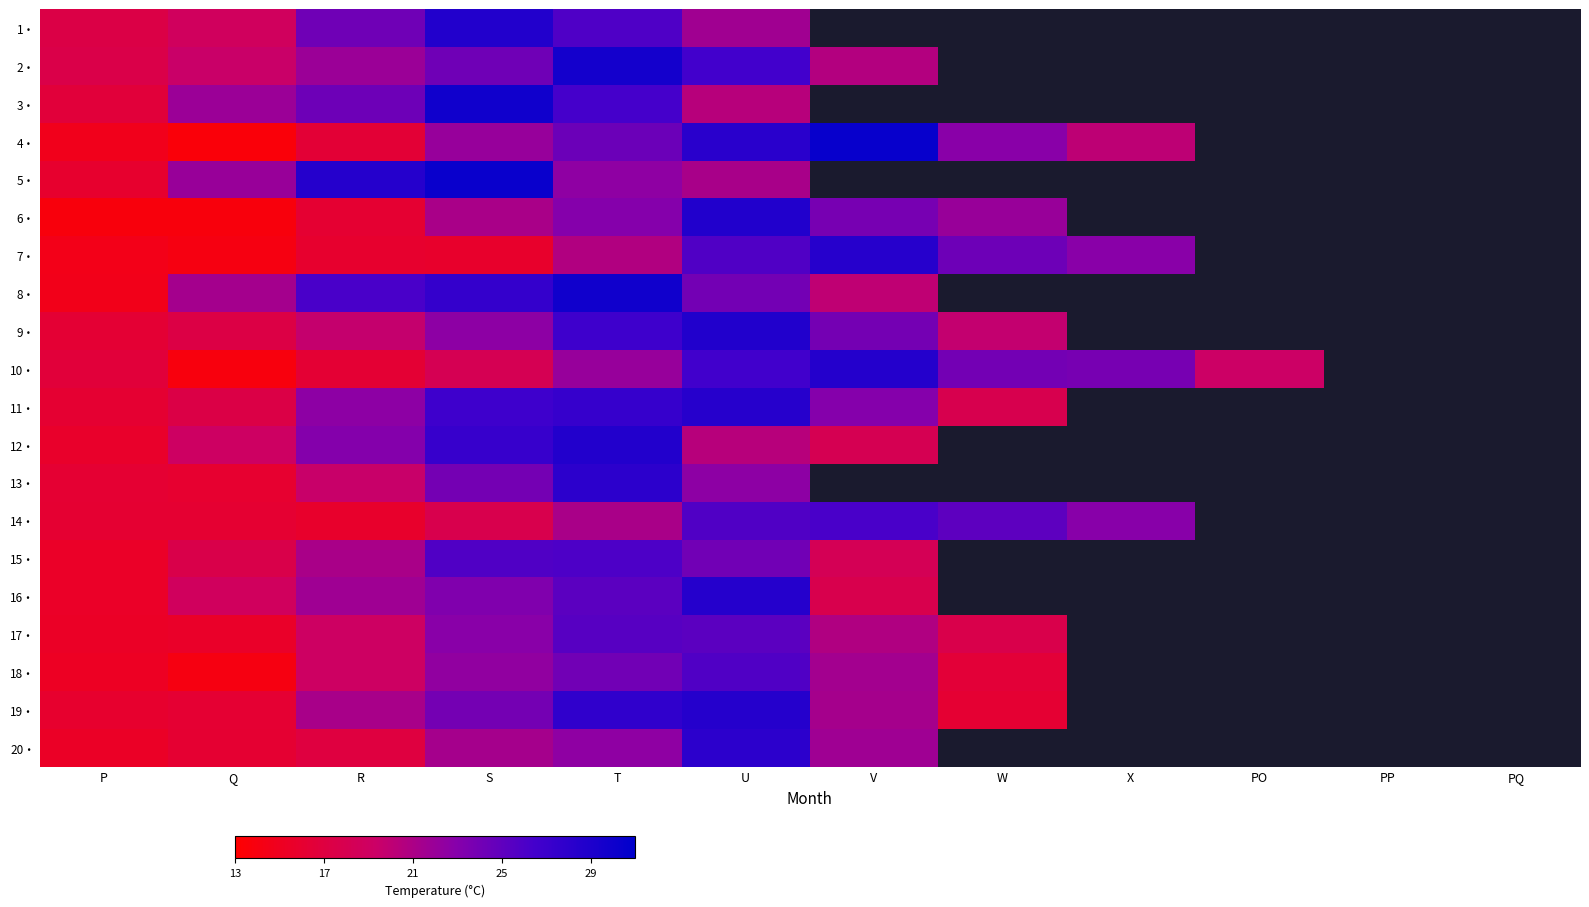

List the series in order of their peak value, lowest first.

17・, 18・, 15・, 14・, 13・, 20・, 7・, 11・, 16・, 19・, 10・, 1・, 12・, 6・, 9・, 2・, 3・, 8・, 5・, 4・